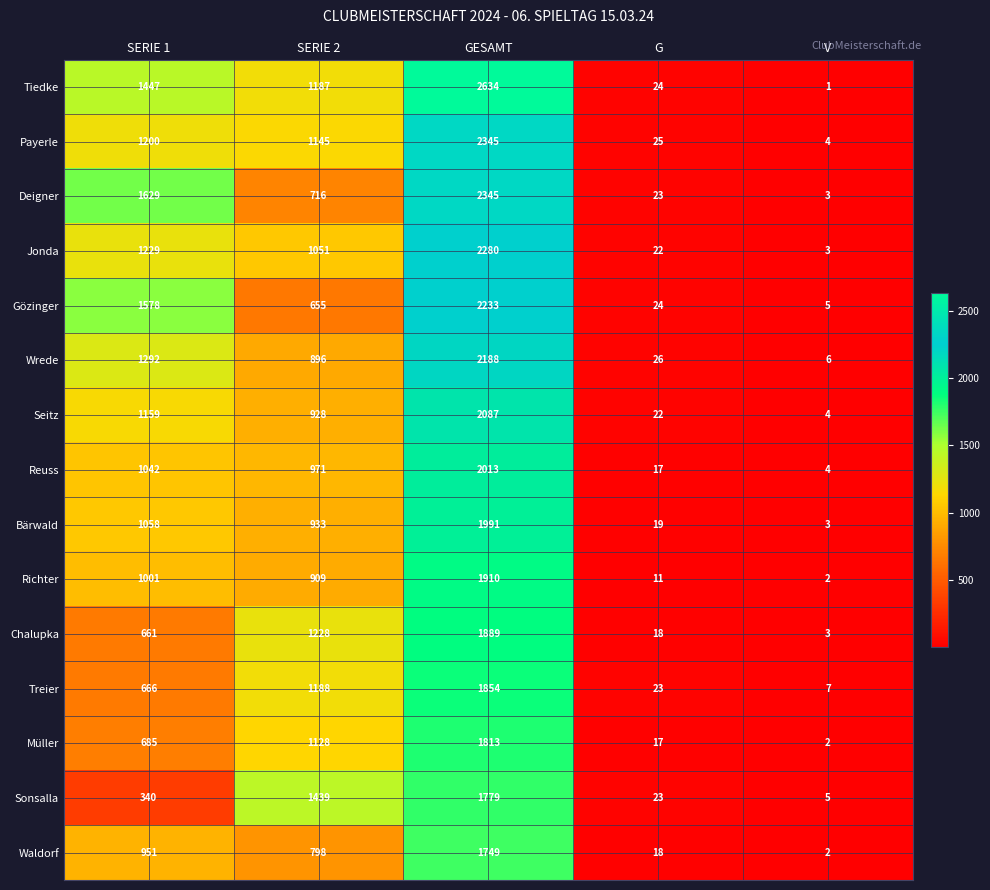

The Payerle series shows 3955 at GESAMT. True or false?

False